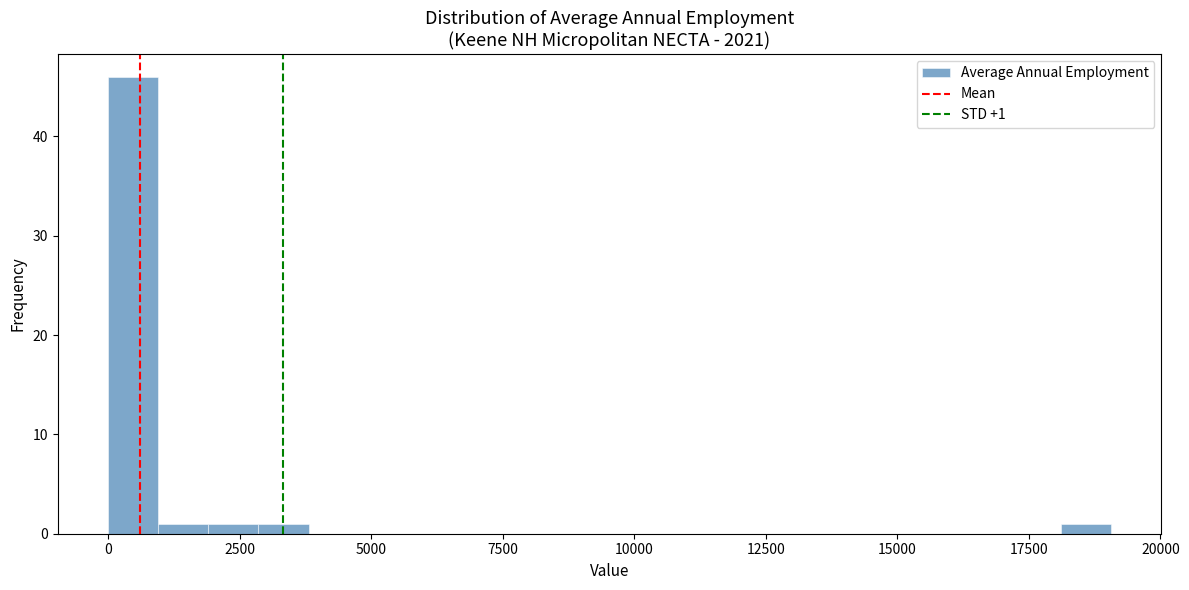

Read against the x-axis, roughly where is the centre of the tallest bar?

500